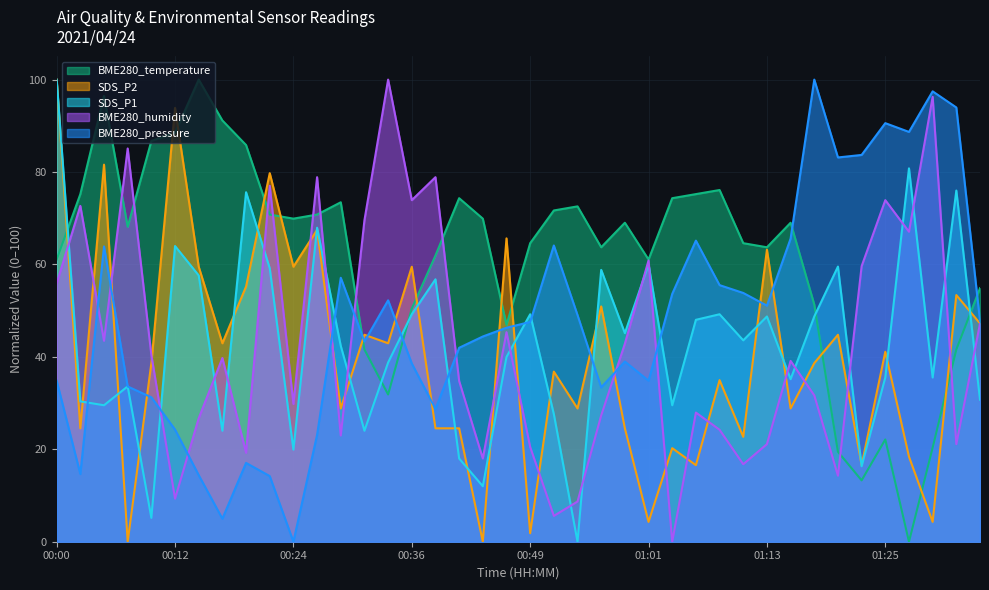

How many times do BME280_temperature and SDS_P2 cross each other?

13